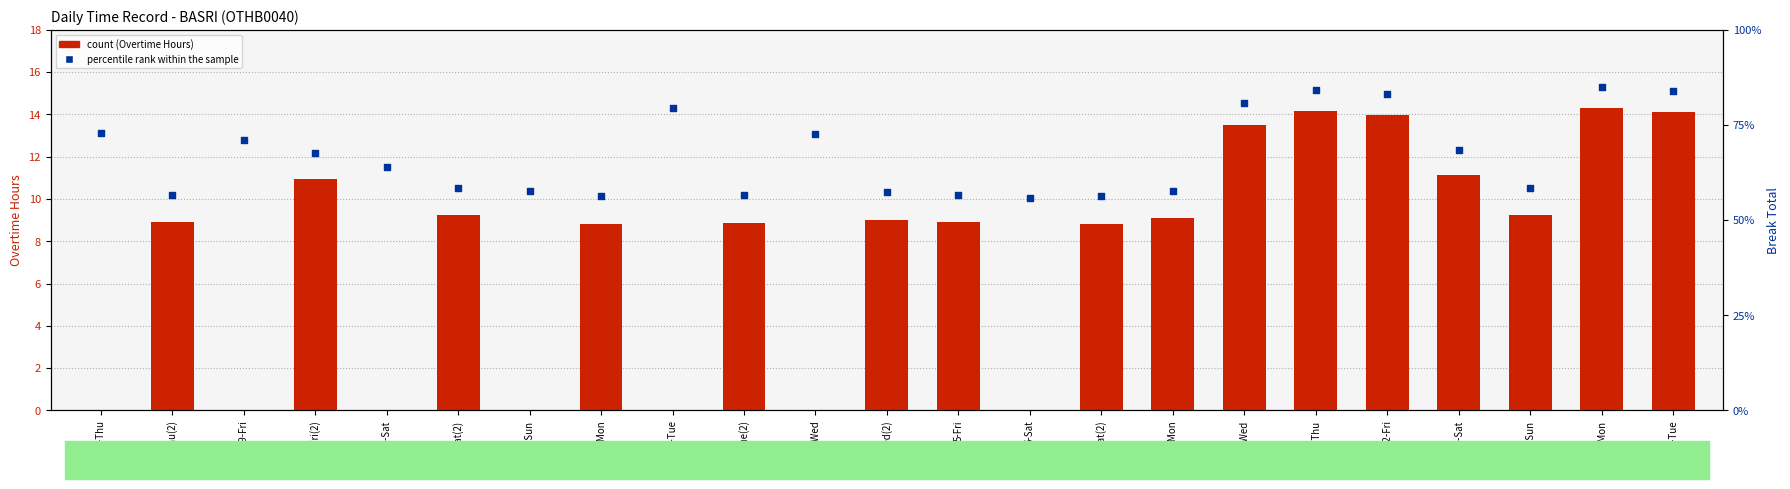

What is the total value across all series at 1-Mon?

65.1